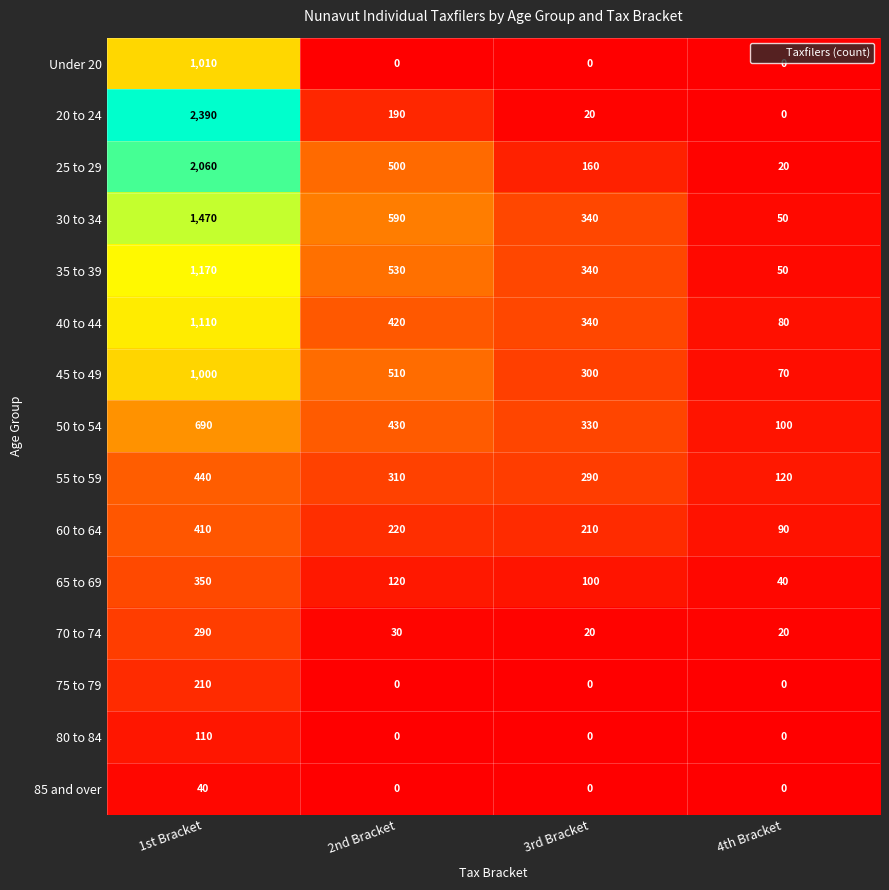

At which label does 55 to 59 first exceed 310?

1st Bracket